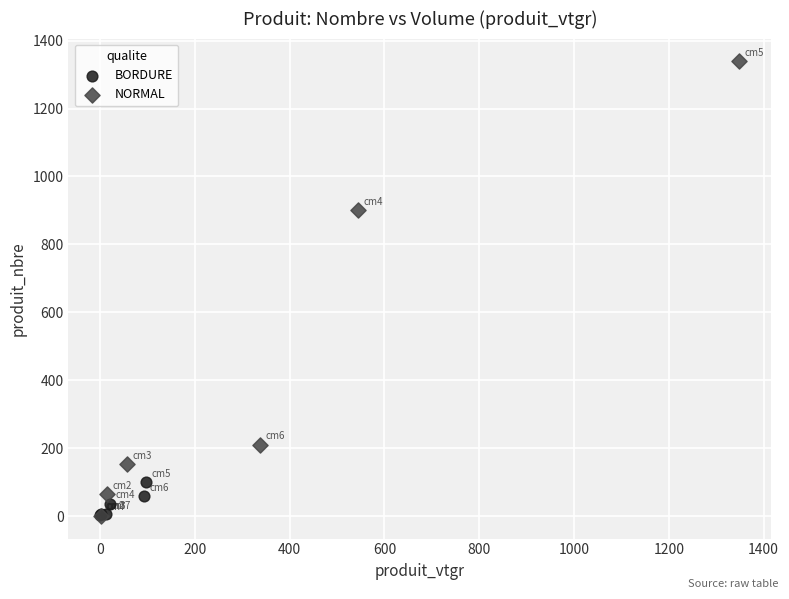

Which series has the widest spread of Y values?

NORMAL